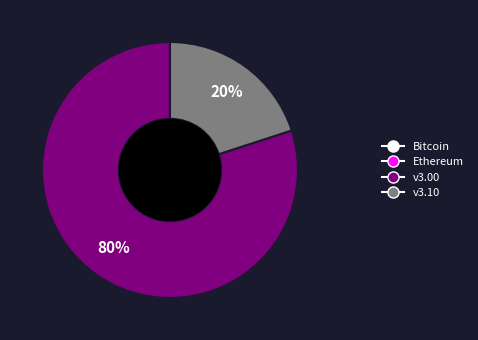

Does any single category account for the majority?

Yes